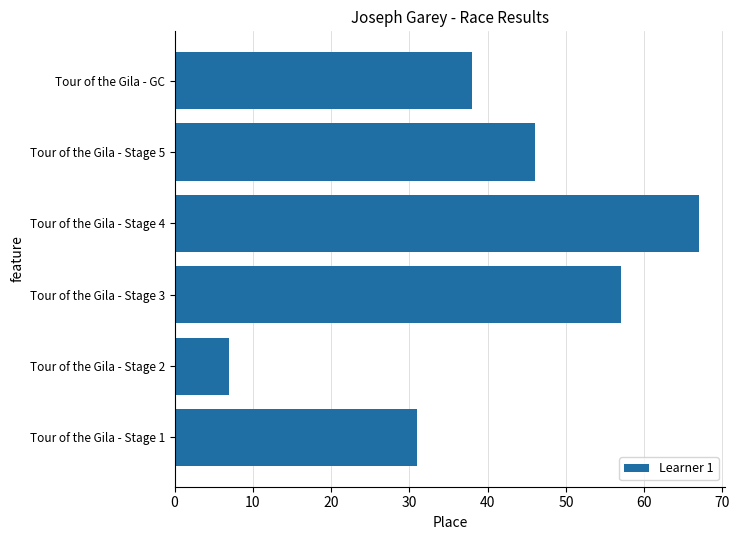

Does the chart contain any negative values?

No